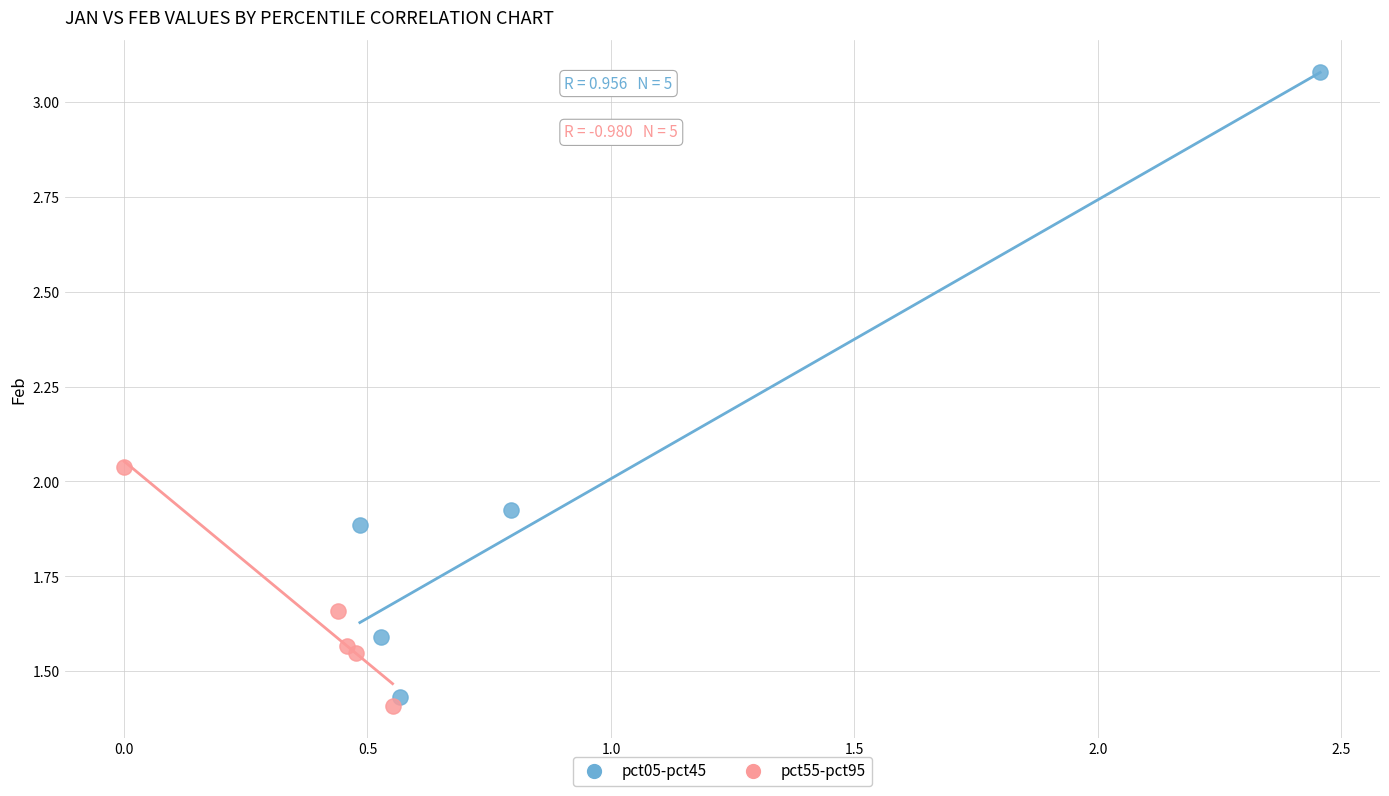

Which series reaches the maximum Y coordinate?

pct05-pct45